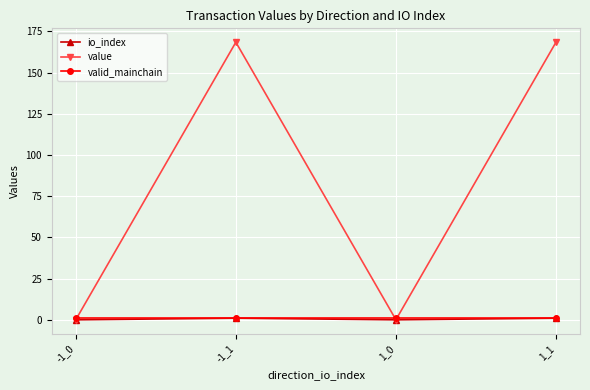

What value does the value series have at -1_1?

168.4